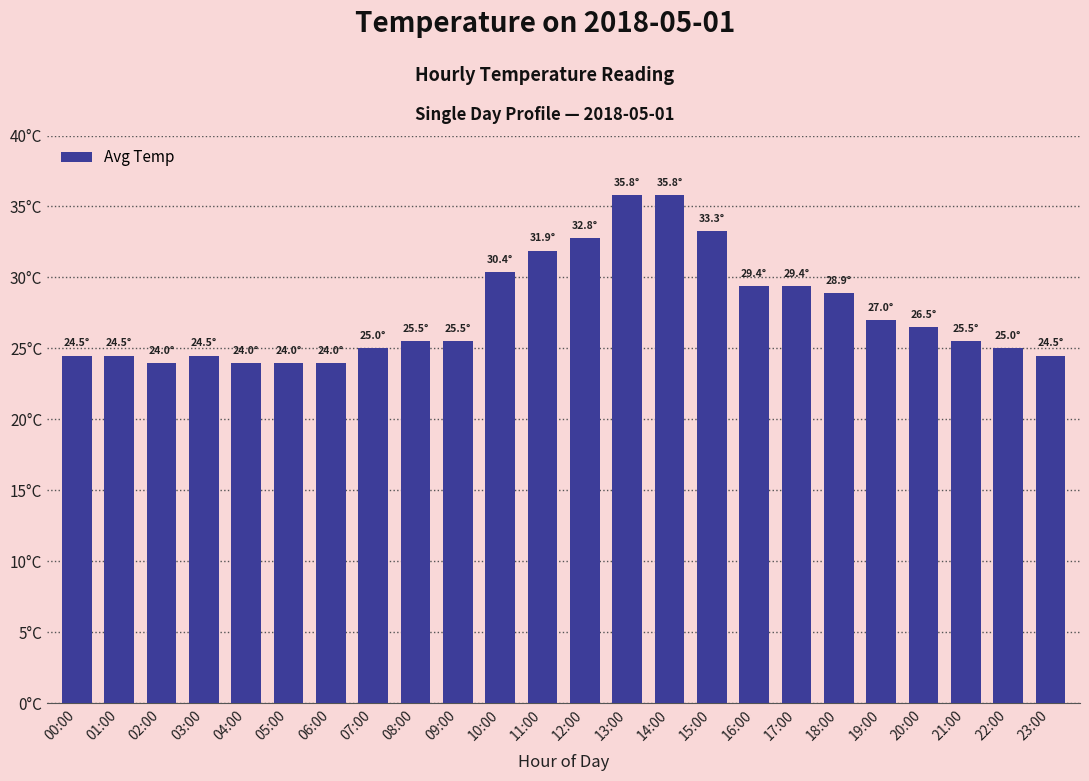

What is the difference between the maximum and minimum values?

11.8